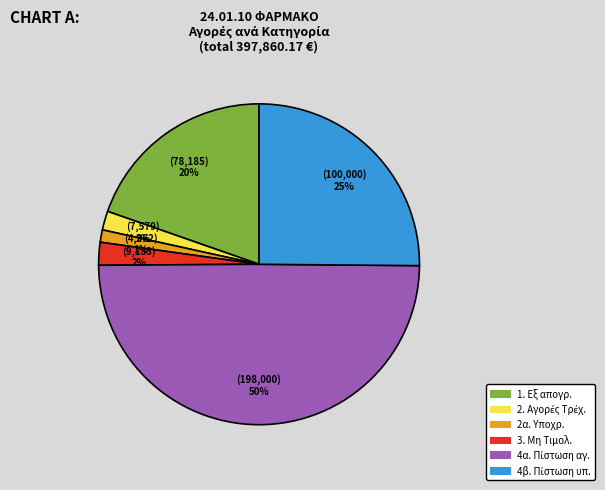

To the nearest percent, what is the average slice percentage?

17%